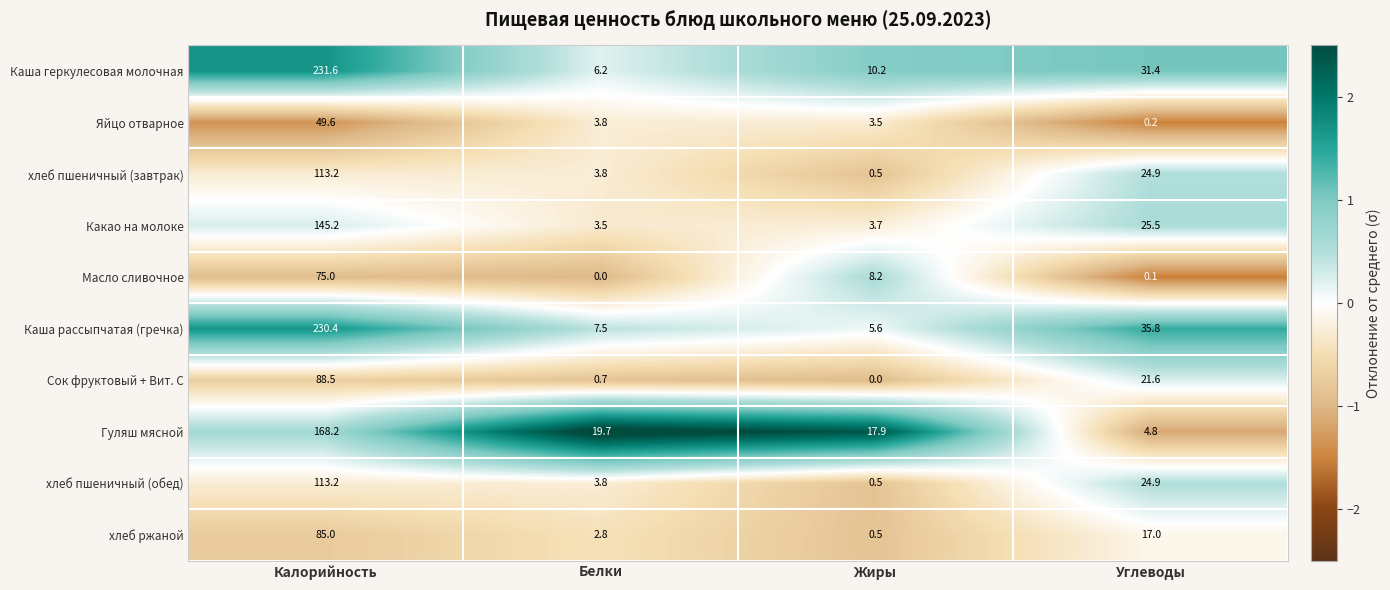

Which series changed the most between Белки and Жиры?

Масло сливочное